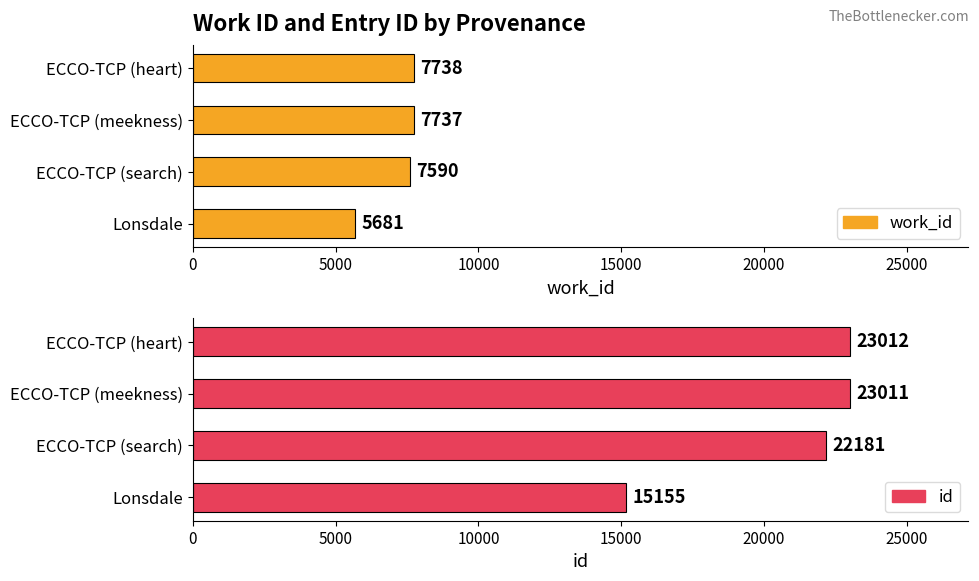

What is the difference between the maximum and minimum values in the id series?

7857